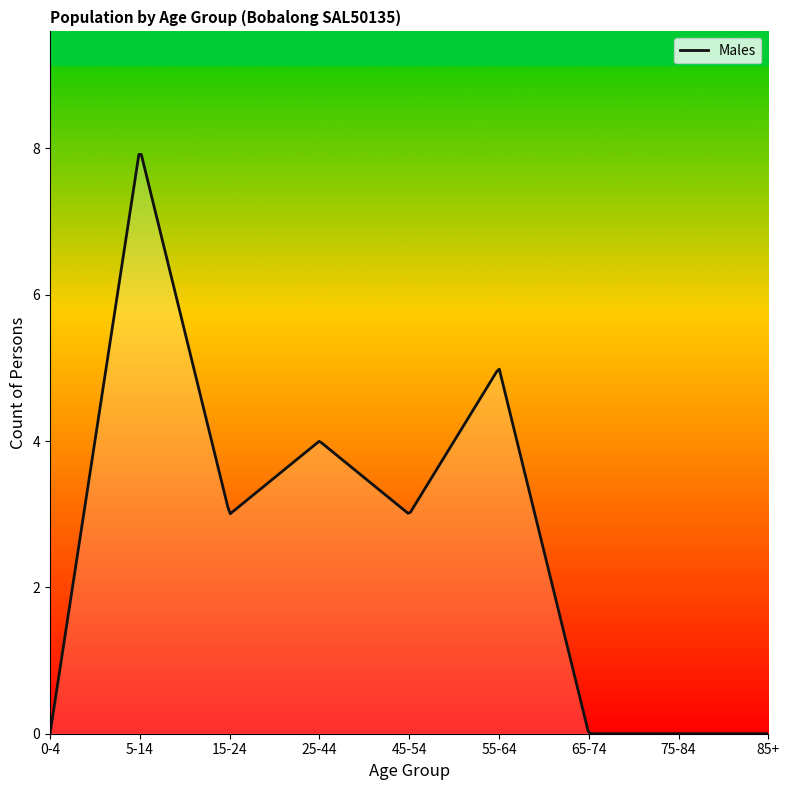

What is the maximum value shown in the chart?

7.9